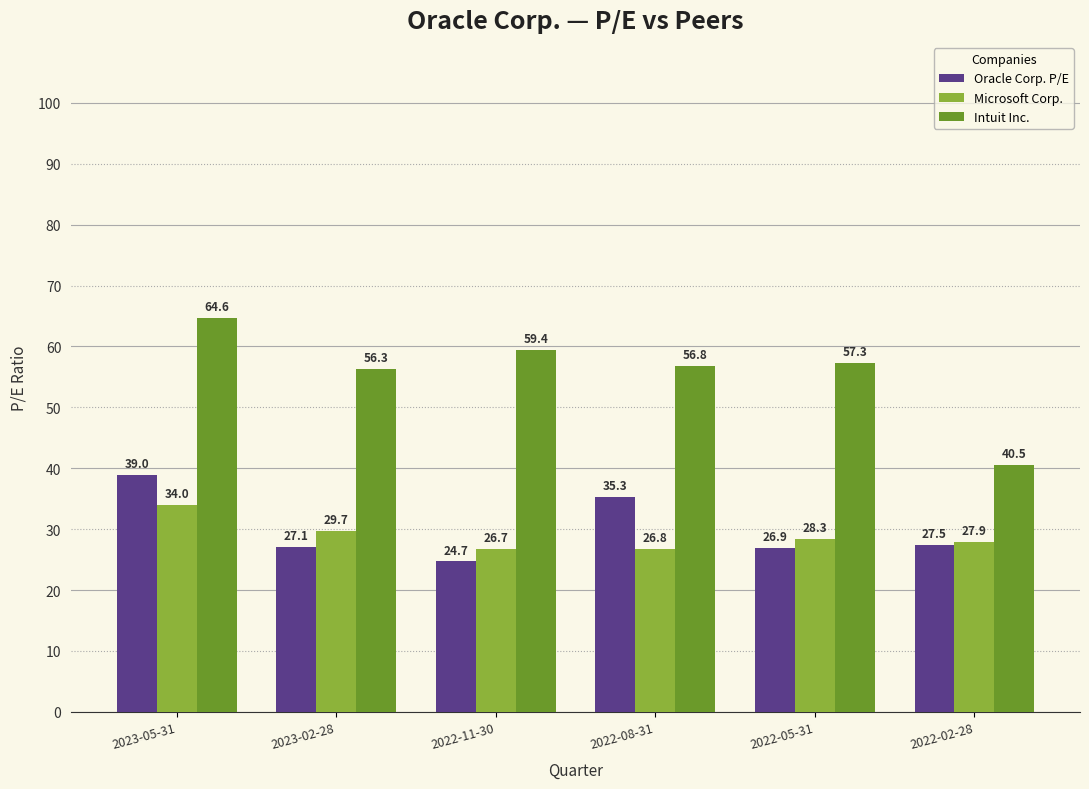

The value of Microsoft Corp. at 2023-05-31 is 12.5. True or false?

False